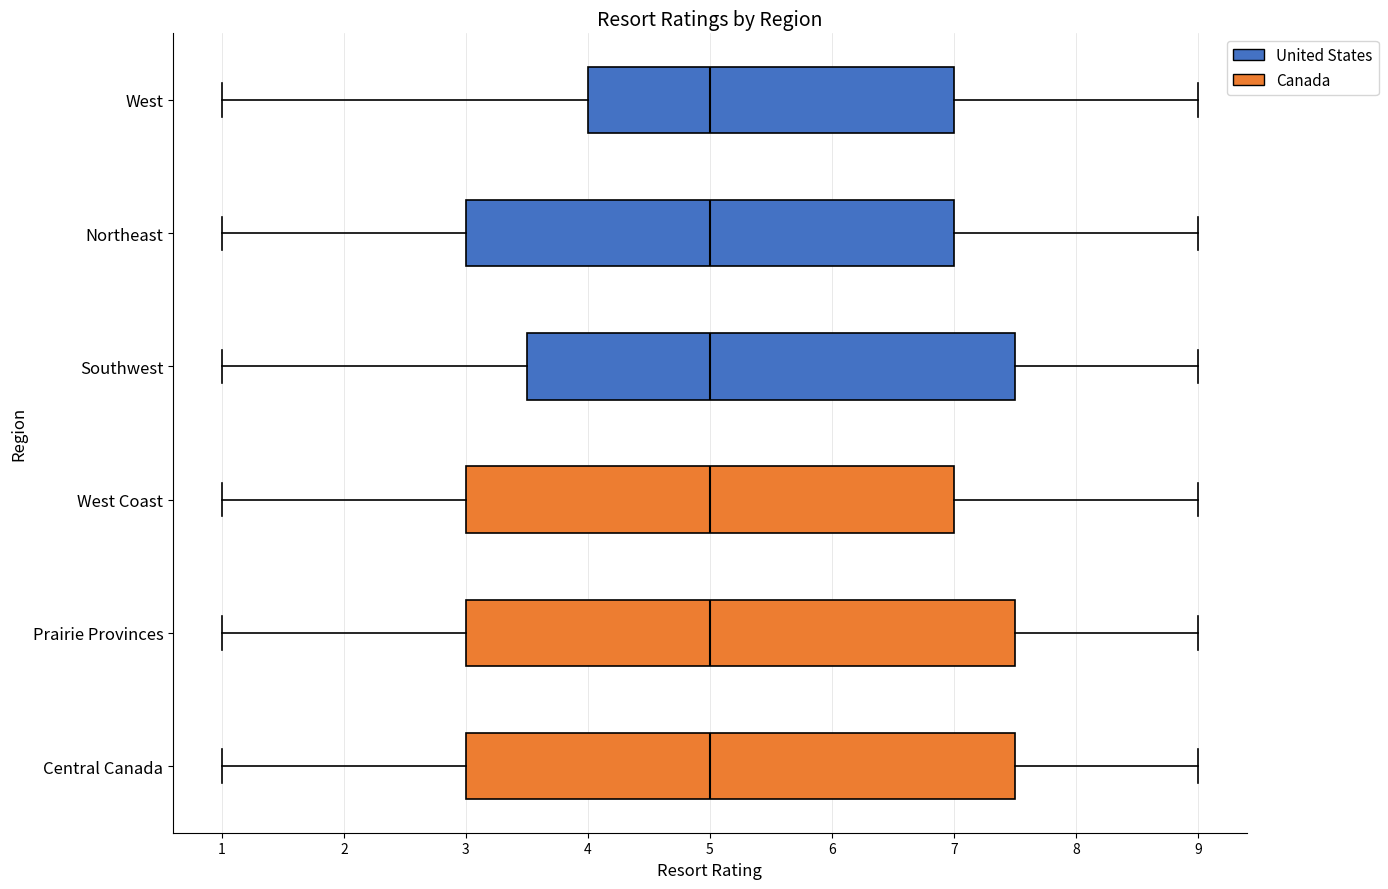

Reading bottom to top, read every box against the x-axis: the position of its median line, the range the box covers, and the ends of its whiskers. The values are not printed on the chart, so give them approximately, as read against the axis.

Central Canada: median 5.0, box 3.0 to 7.5, whiskers 1.0 to 9.0
Prairie Provinces: median 5.0, box 3.0 to 7.5, whiskers 1.0 to 9.0
West Coast: median 5.0, box 3.0 to 7.0, whiskers 1.0 to 9.0
Southwest: median 5.0, box 3.5 to 7.5, whiskers 1.0 to 9.0
Northeast: median 5.0, box 3.0 to 7.0, whiskers 1.0 to 9.0
West: median 5.0, box 4.0 to 7.0, whiskers 1.0 to 9.0